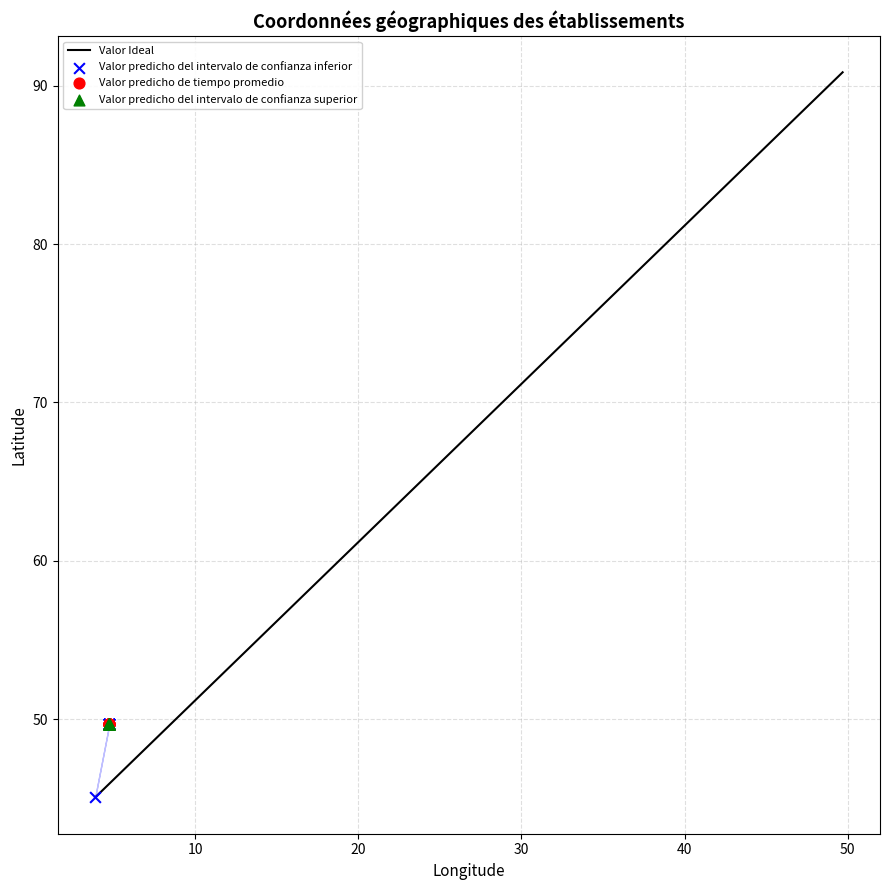

Which series reaches the minimum Y coordinate?

Valor predicho del intervalo de confianza inferior